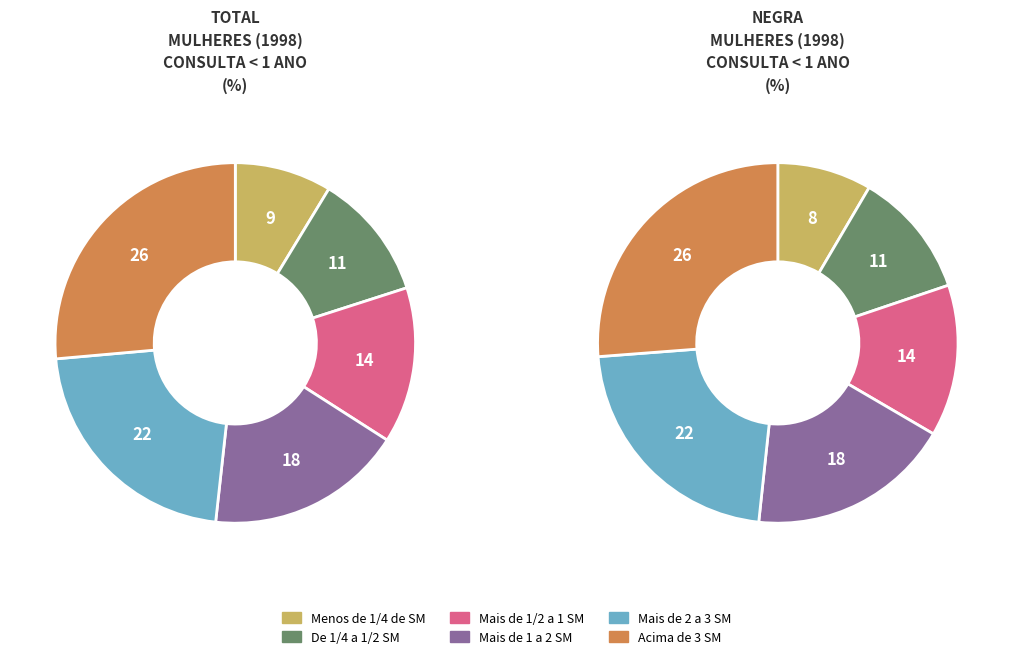

Combined, do Menos de 1/4 de SM and De 1/4 a 1/2 SM account for over 50%?

No